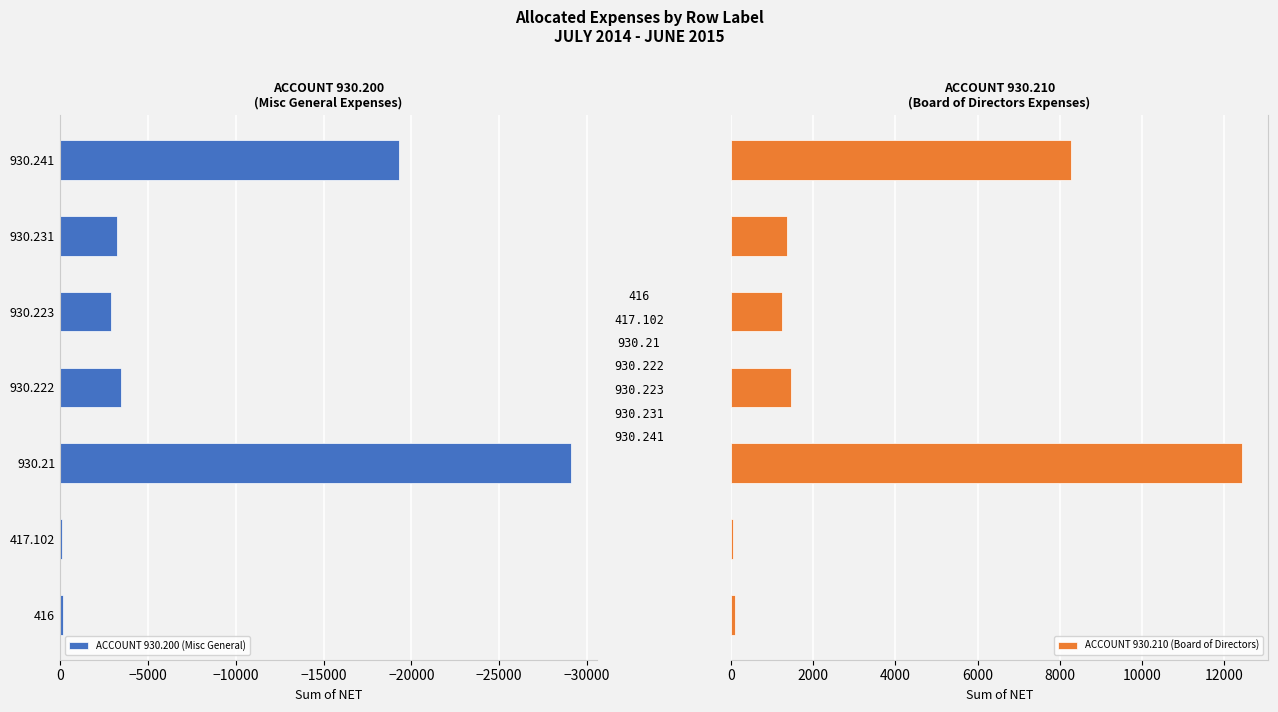

Reading left to right, extract all data points from this chart.

ACCOUNT 930.200 (Misc General): -181.7	-86.5	-29111.9	-3439.1	-2883.7	-3232.3	-19288.6
ACCOUNT 930.210 (Board of Directors): 82.4	39.4	12445.3	1460.3	1227.0	1367.1	8269.0